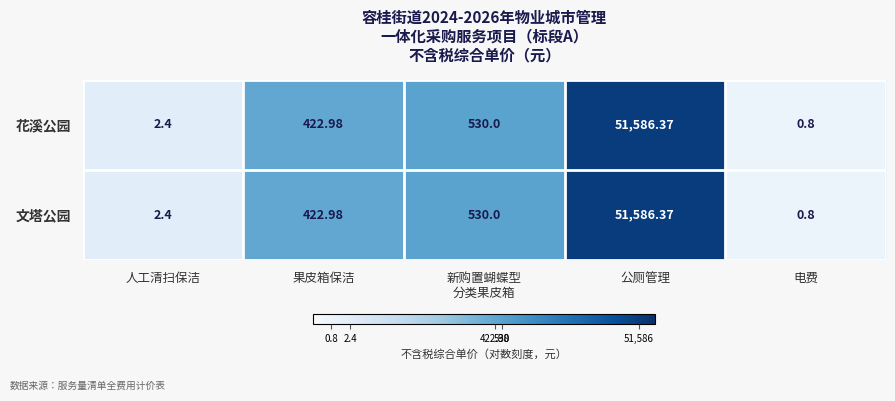

Is the value of 文塔公园 at 电费 greater than the value of 花溪公园 at 人工清扫保洁?

No